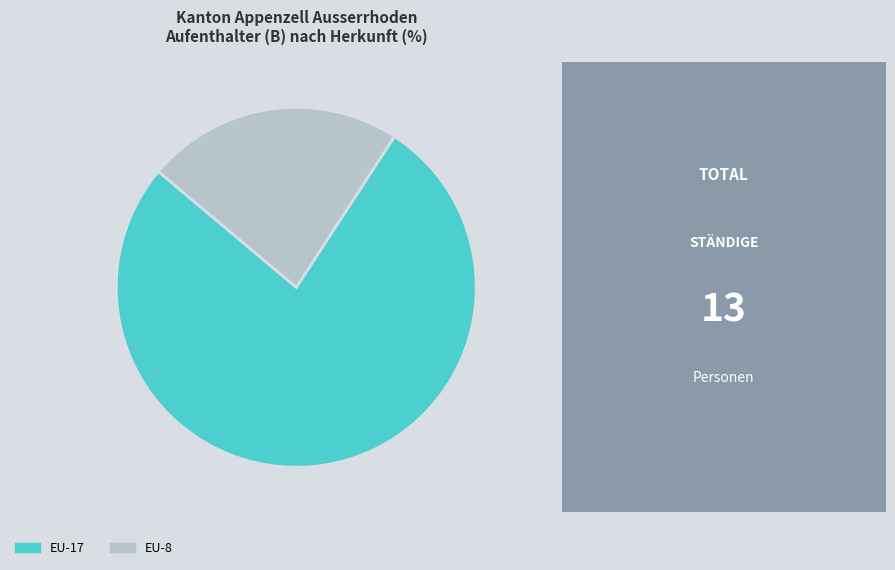

What is the ratio of the value at EU-17 to the value at EU-8?

3.3